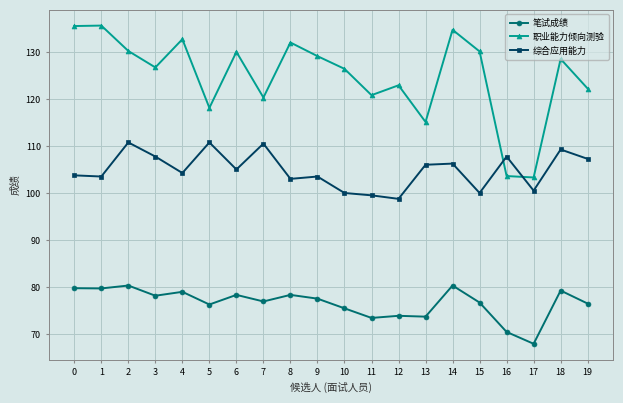

List the series in order of their peak value, lowest first.

笔试成绩, 综合应用能力, 职业能力倾向测验